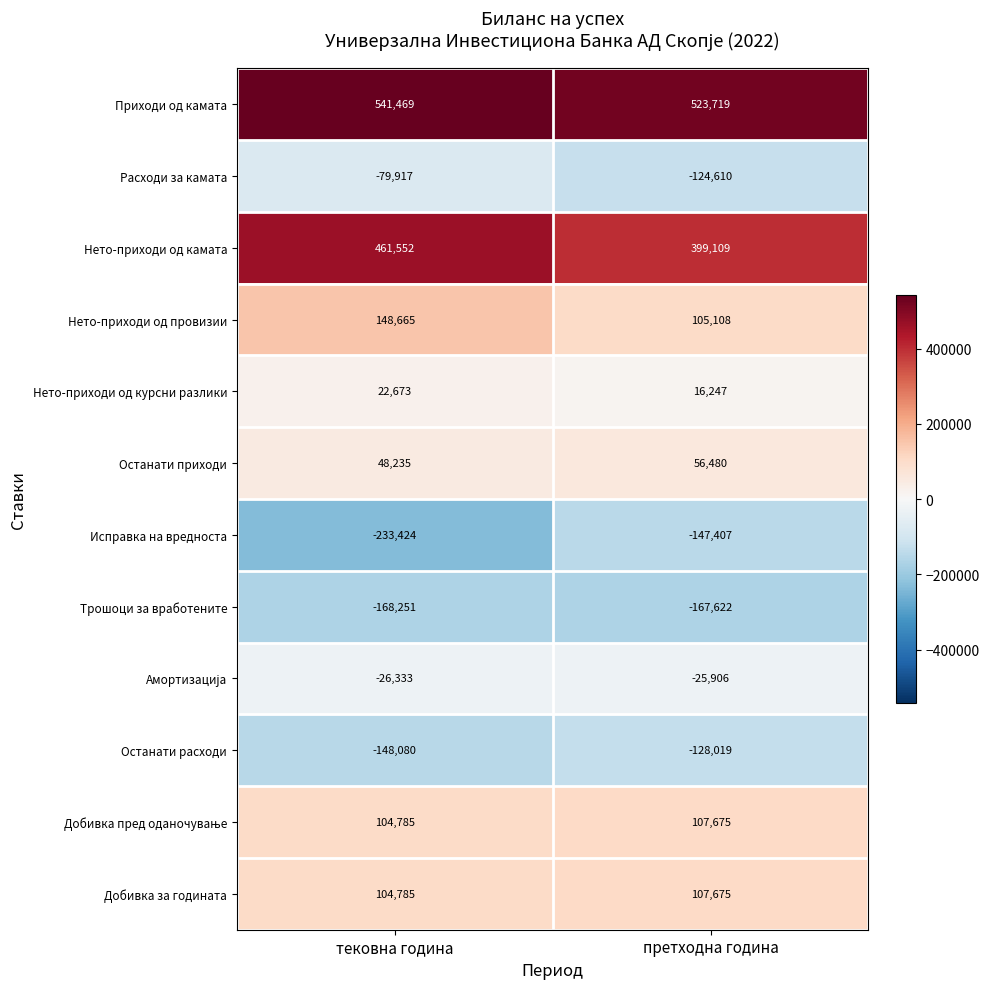

Which series has the largest range (max minus min)?

Исправка на вредноста